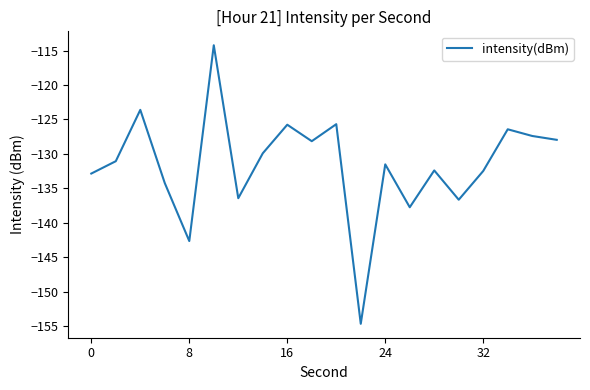

What is the minimum value shown in the chart?

-154.7